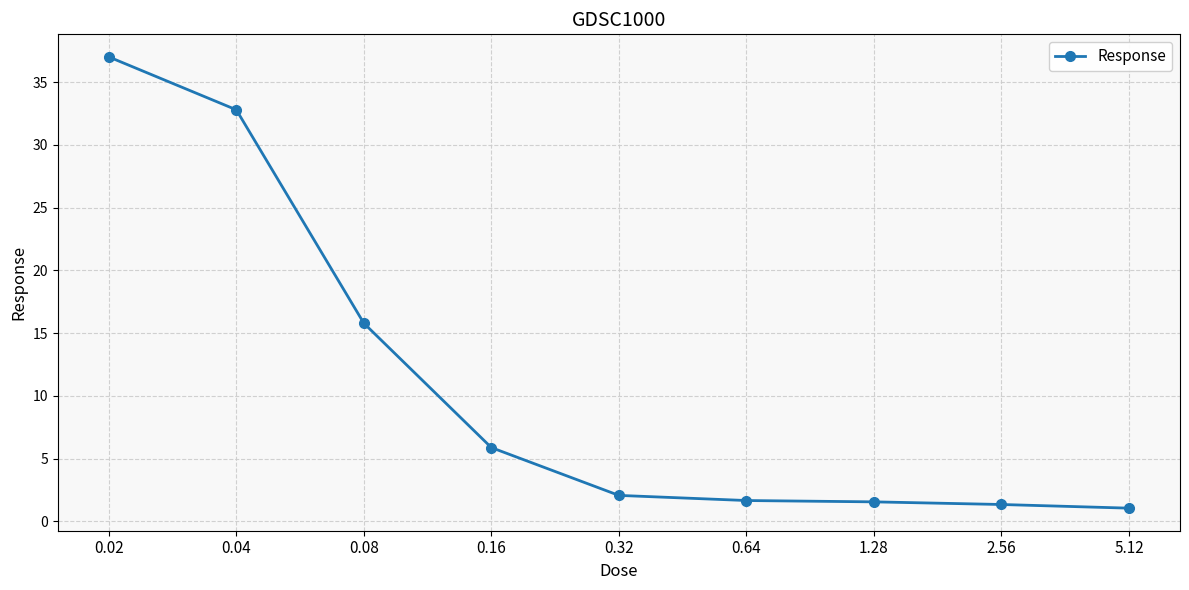

What is the value of the 4th point from the left?

5.9